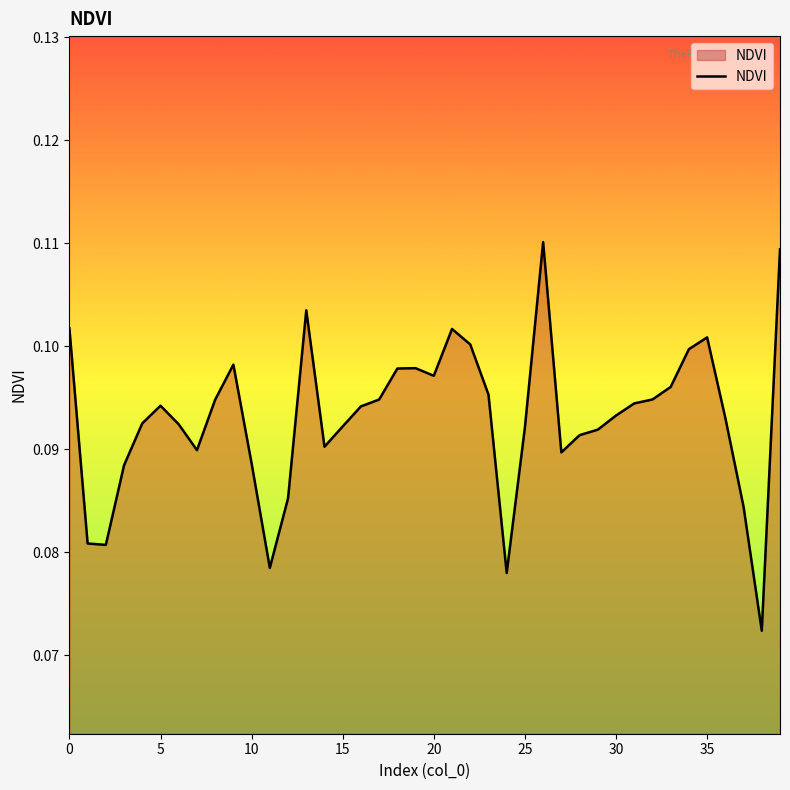

True or false: the data shows 0.2 at 15.

False